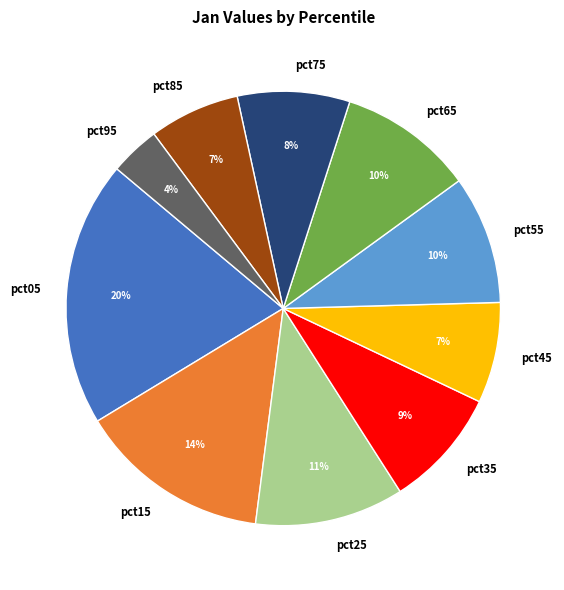

Which has a higher value, pct95 or pct55?

pct55